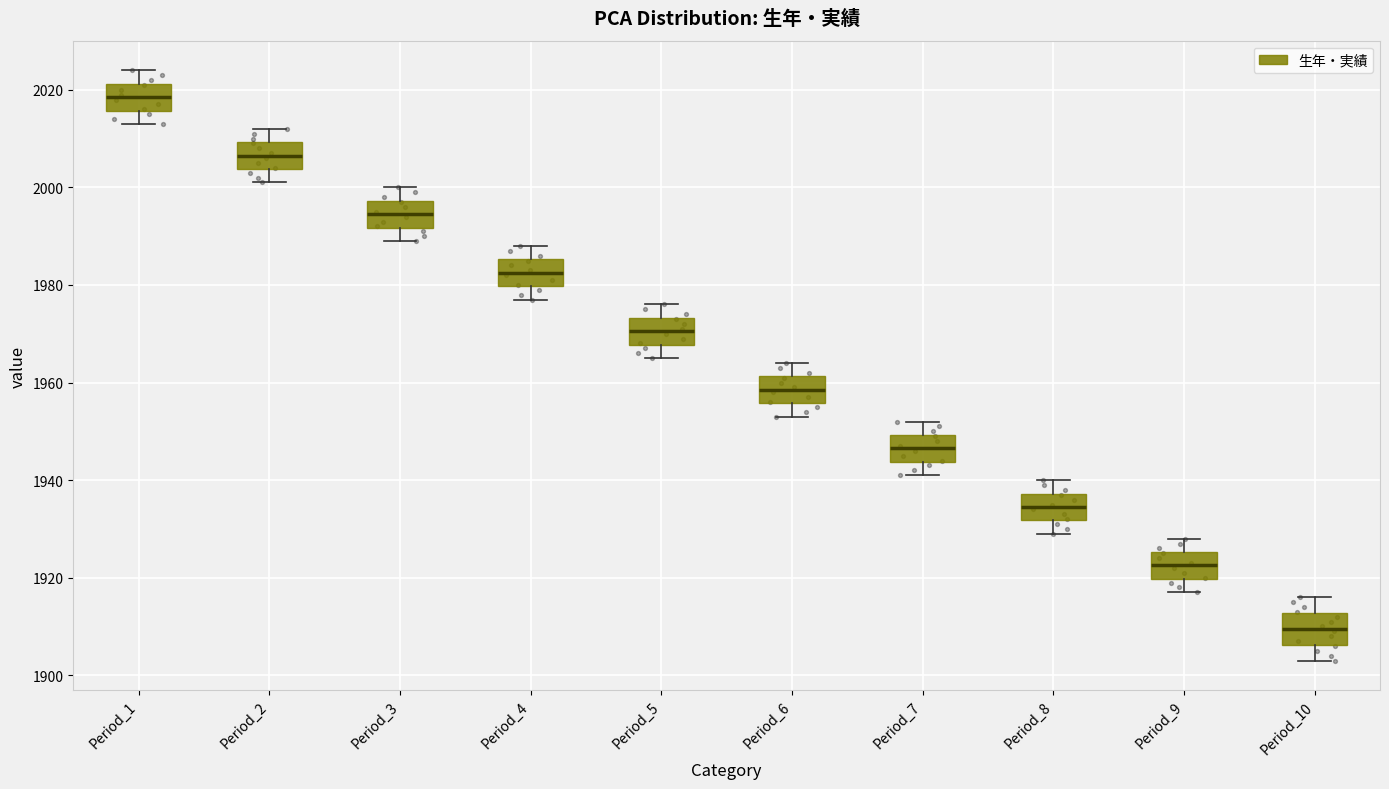

Reading left to right, transcribe this box plot: for each box, give where its median line is, the range the box spans, and where its two whiskers end, as read against the y-axis. The values are not printed on the chart, so give them approximately, as read against the axis.

Period_1: median 2018, box 2016 to 2022, whiskers 2014 to 2024
Period_2: median 2006, box 2004 to 2010, whiskers 2002 to 2012
Period_3: median 1994, box 1992 to 1998, whiskers 1990 to 2000
Period_4: median 1982, box 1980 to 1986, whiskers 1978 to 1988
Period_5: median 1970, box 1968 to 1974, whiskers 1966 to 1976
Period_6: median 1958, box 1956 to 1962, whiskers 1954 to 1964
Period_7: median 1946, box 1944 to 1950, whiskers 1942 to 1952
Period_8: median 1934, box 1932 to 1938, whiskers 1930 to 1940
Period_9: median 1922, box 1920 to 1926, whiskers 1918 to 1928
Period_10: median 1910, box 1906 to 1912, whiskers 1904 to 1916